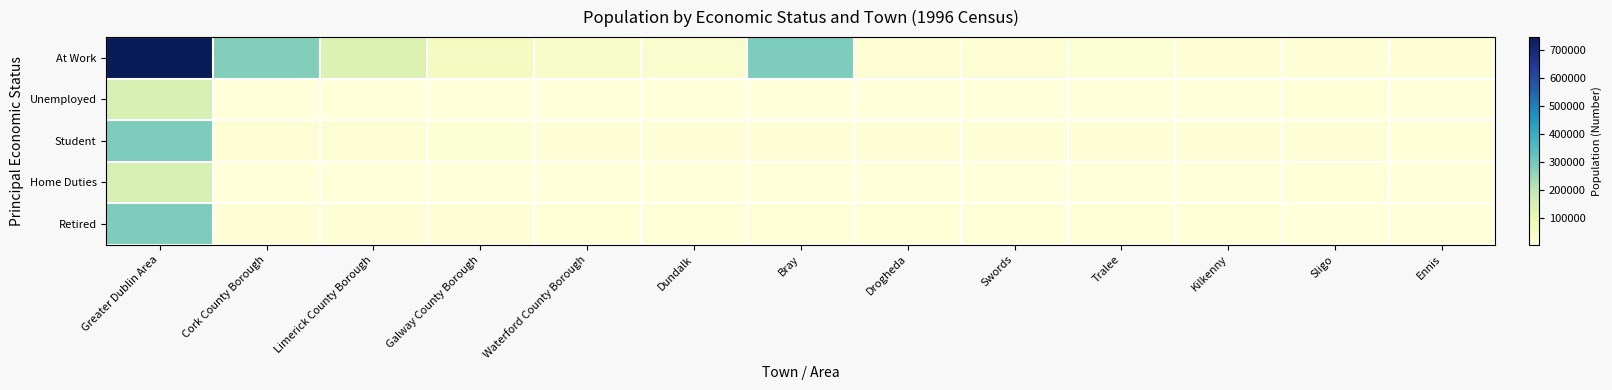

How many distinct data groups are displayed?

5